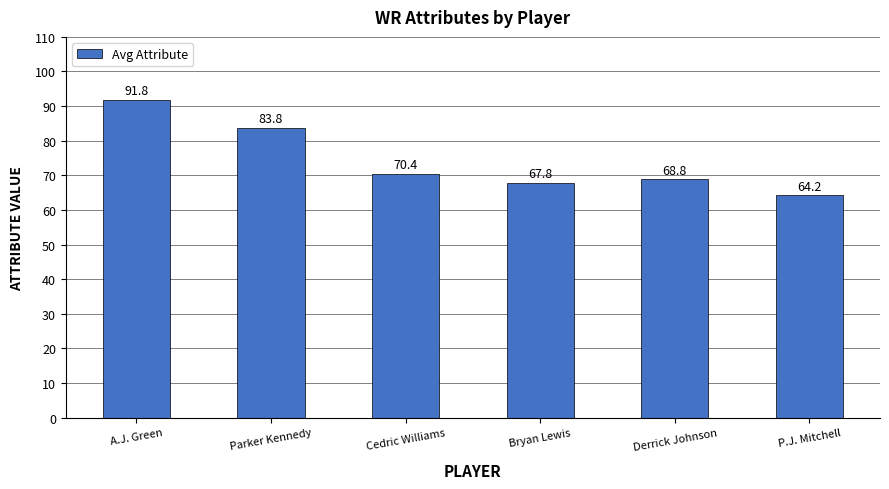

What is the average value?

74.5